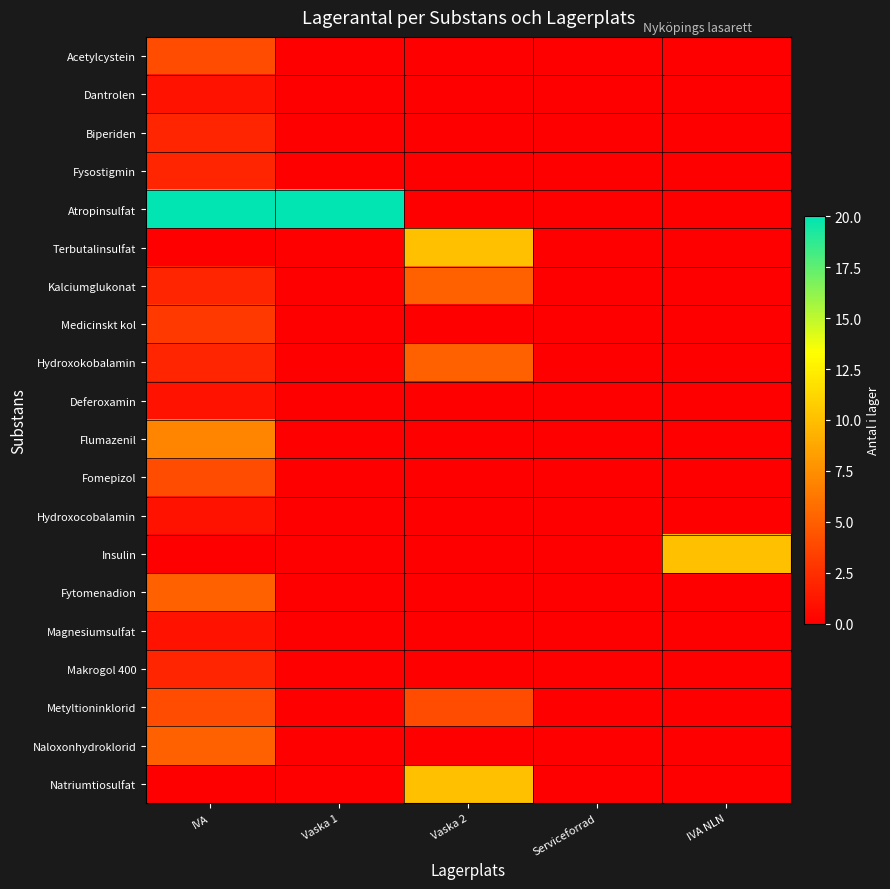

Reading left to right, transcribe all the data shown in this chart.

Acetylcystein: IVA=4	Vaska 1=0	Vaska 2=0	Serviceforrad=0	IVA NLN=0
Dantrolen: IVA=1	Vaska 1=0	Vaska 2=0	Serviceforrad=0	IVA NLN=0
Biperiden: IVA=2	Vaska 1=0	Vaska 2=0	Serviceforrad=0	IVA NLN=0
Fysostigmin: IVA=2	Vaska 1=0	Vaska 2=0	Serviceforrad=0	IVA NLN=0
Atropinsulfat: IVA=20	Vaska 1=20	Vaska 2=0	Serviceforrad=0	IVA NLN=0
Terbutalinsulfat: IVA=0	Vaska 1=0	Vaska 2=10	Serviceforrad=0	IVA NLN=0
Kalciumglukonat: IVA=2	Vaska 1=0	Vaska 2=5	Serviceforrad=0	IVA NLN=0
Medicinskt kol: IVA=3	Vaska 1=0	Vaska 2=0	Serviceforrad=0	IVA NLN=0
Hydroxokobalamin: IVA=2	Vaska 1=0	Vaska 2=5	Serviceforrad=0	IVA NLN=0
Deferoxamin: IVA=1	Vaska 1=0	Vaska 2=0	Serviceforrad=0	IVA NLN=0
Flumazenil: IVA=7	Vaska 1=0	Vaska 2=0	Serviceforrad=0	IVA NLN=0
Fomepizol: IVA=4	Vaska 1=0	Vaska 2=0	Serviceforrad=0	IVA NLN=0
Hydroxocobalamin: IVA=1	Vaska 1=0	Vaska 2=0	Serviceforrad=0	IVA NLN=0
Insulin: IVA=0	Vaska 1=0	Vaska 2=0	Serviceforrad=0	IVA NLN=10
Fytomenadion: IVA=5	Vaska 1=0	Vaska 2=0	Serviceforrad=0	IVA NLN=0
Magnesiumsulfat: IVA=1	Vaska 1=0	Vaska 2=0	Serviceforrad=0	IVA NLN=0
Makrogol 400: IVA=2	Vaska 1=0	Vaska 2=0	Serviceforrad=0	IVA NLN=0
Metyltioninklorid: IVA=4	Vaska 1=0	Vaska 2=4	Serviceforrad=0	IVA NLN=0
Naloxonhydroklorid: IVA=5	Vaska 1=0	Vaska 2=0	Serviceforrad=0	IVA NLN=0
Natriumtiosulfat: IVA=0	Vaska 1=0	Vaska 2=10	Serviceforrad=0	IVA NLN=0